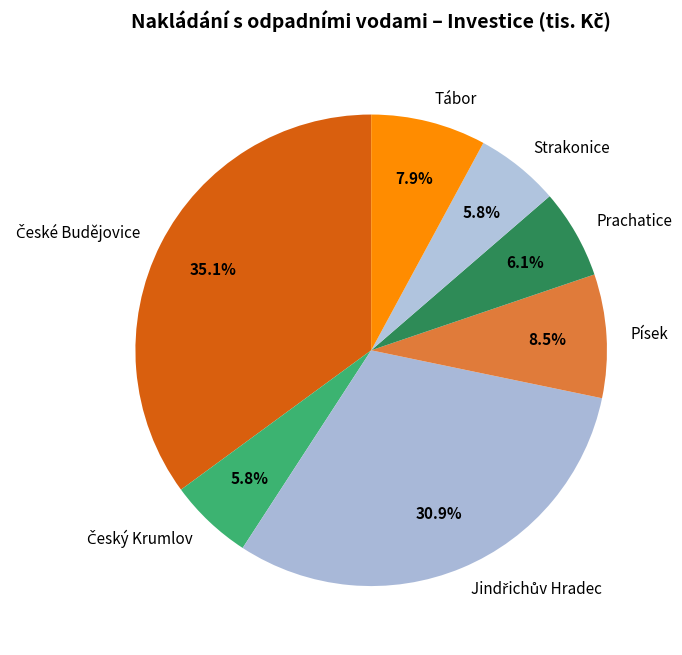

Approximately how many times larger is the value at Tábor compared to Strakonice?

1.4